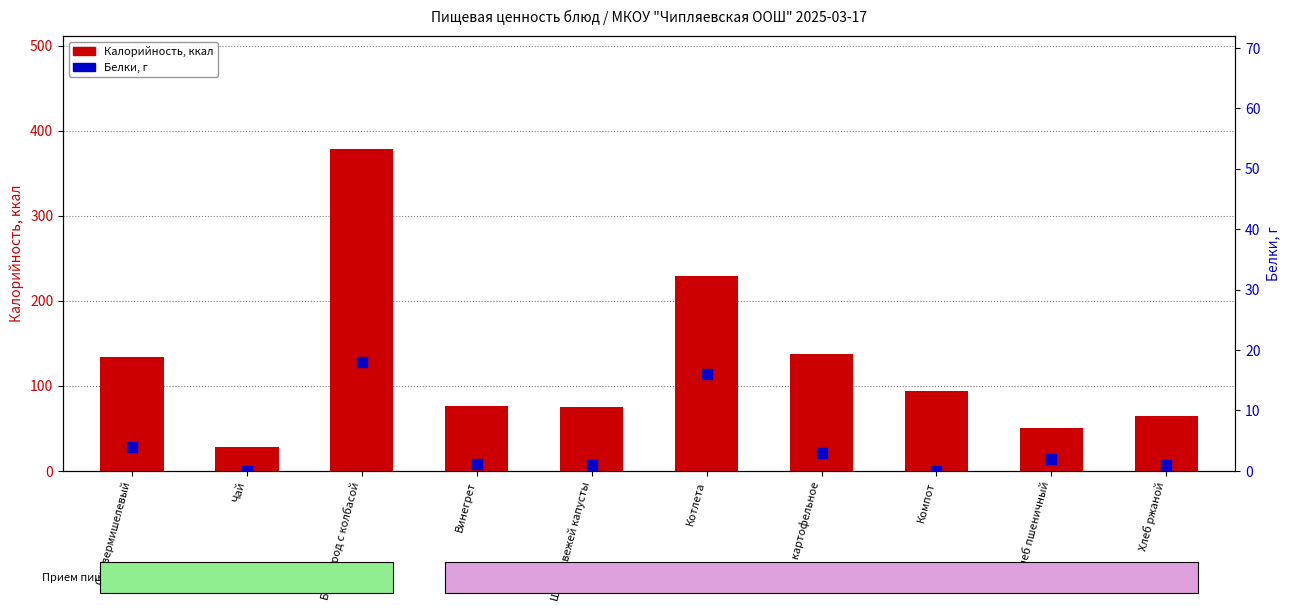

Which series has the largest Y range (max minus min)?

Калорийность